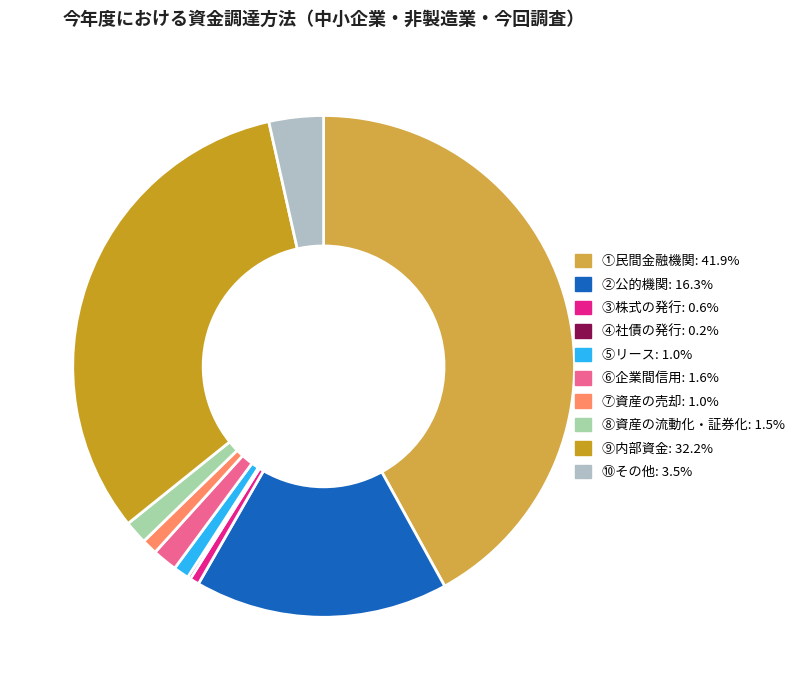

What percentage is the ⑨内部資金 slice, to the nearest percent?

32%